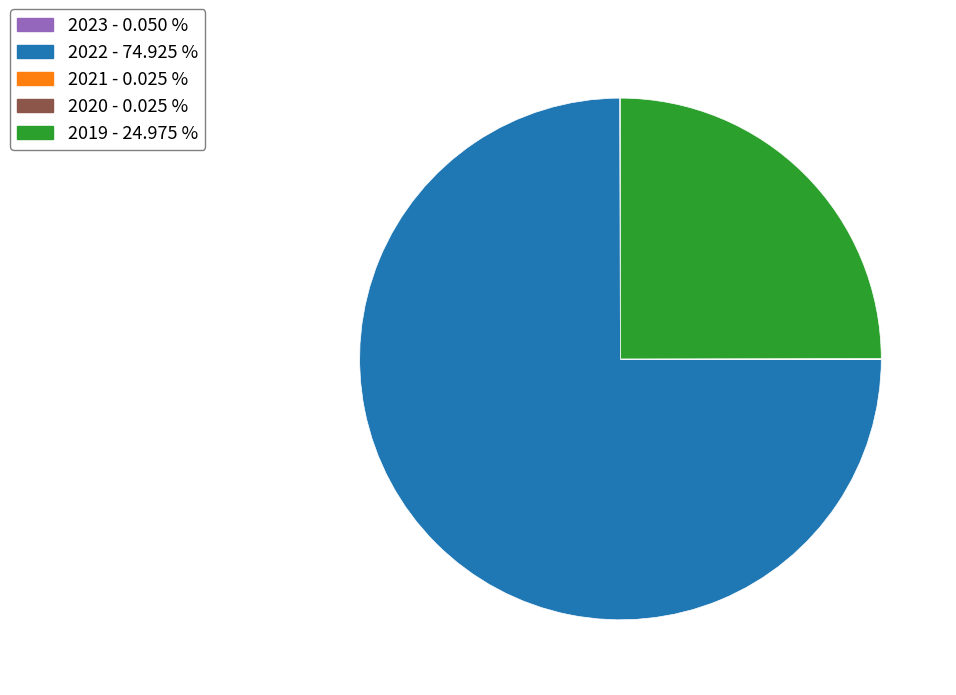

Is there a majority slice in this chart?

Yes